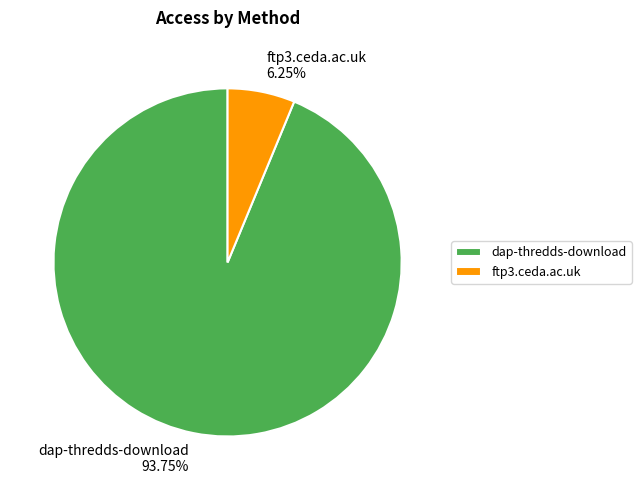

What is the total percentage of dap-thredds-download and ftp3.ceda.ac.uk?

100.0%